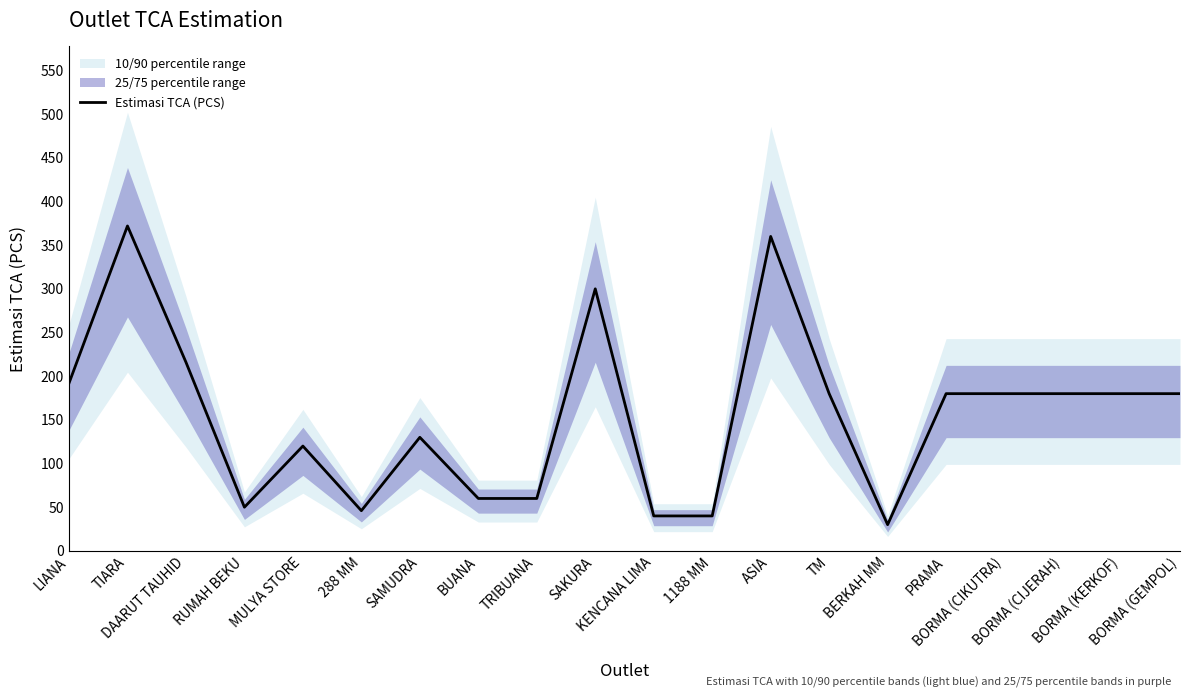

List the labels in order of value, largest first.

TIARA, ASIA, SAKURA, DAARUT TAUHID, LIANA, TM, PRAMA, BORMA (CIKUTRA), BORMA (CIJERAH), BORMA (KERKOF), BORMA (GEMPOL), SAMUDRA, MULYA STORE, BUANA, TRIBUANA, RUMAH BEKU, 288 MM, KENCANA LIMA, 1188 MM, BERKAH MM